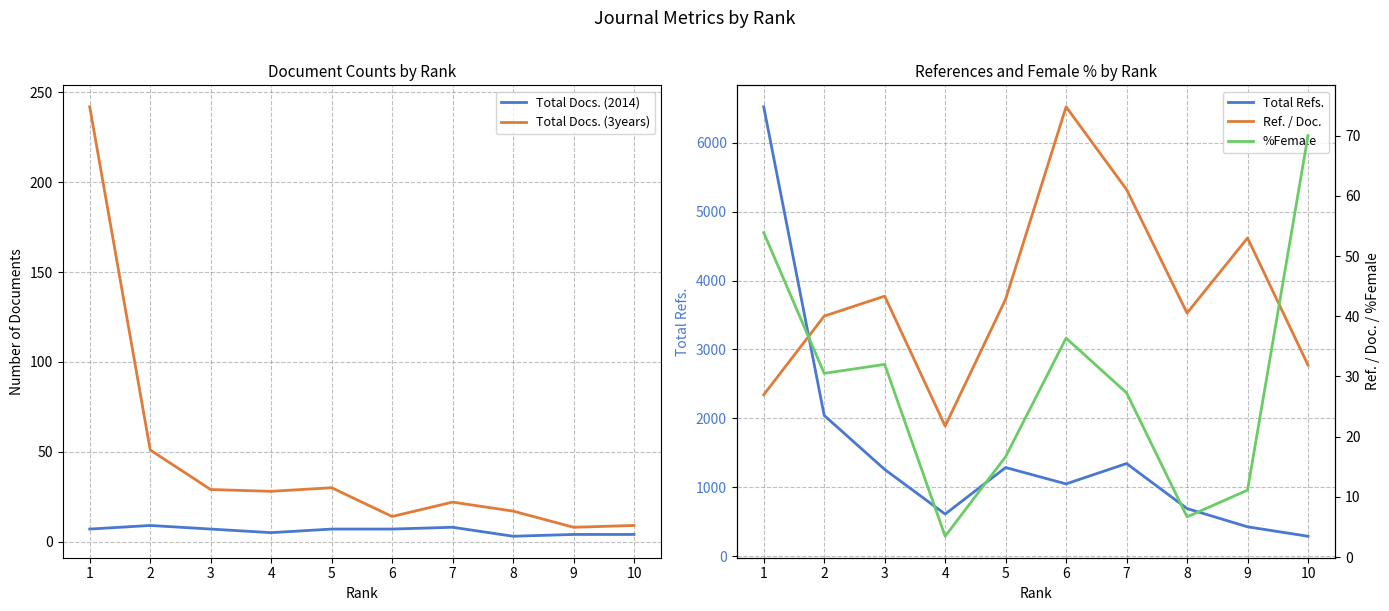

True or false: Total Docs. (2014) has a value of 7.0 at 5.

True